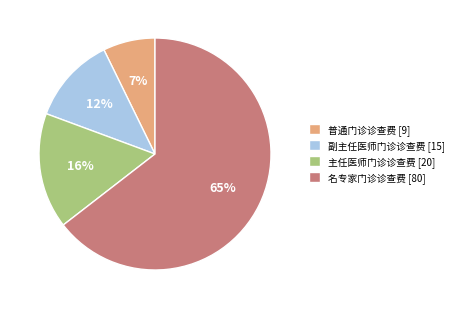

To the nearest percent, what is the average slice percentage?

25%